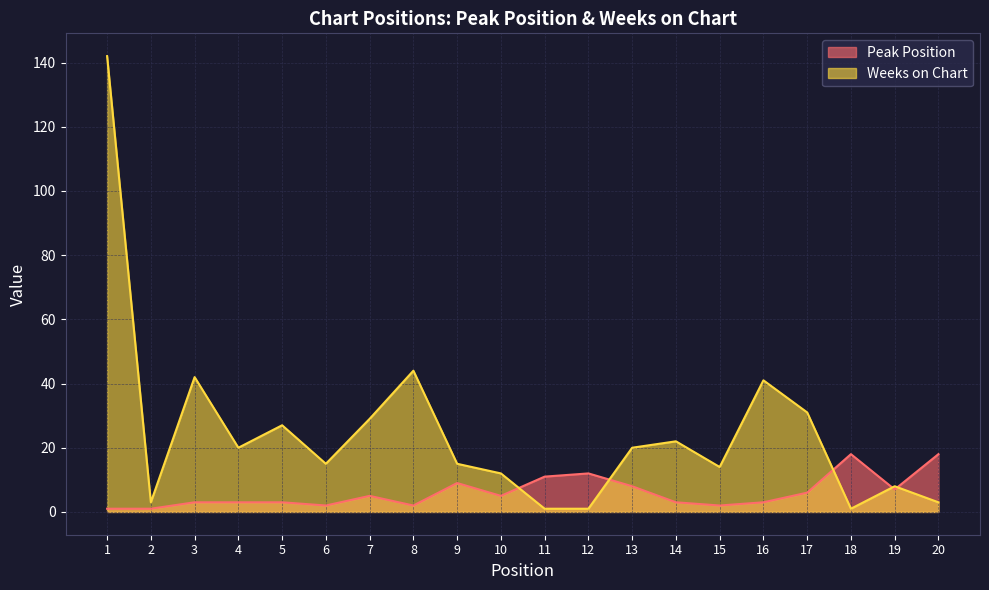

What is the sum of the Peak Position values at 18 and 9?

27